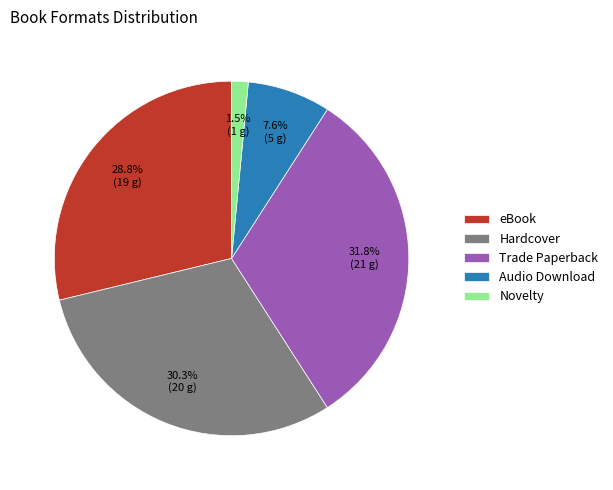

Does eBook represent more than half of the total?

No